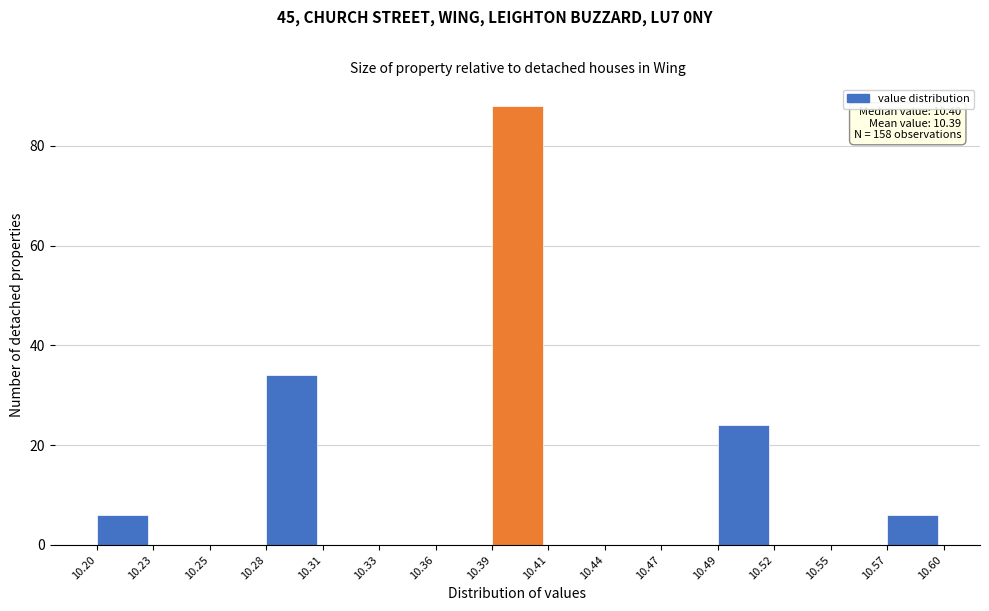

Which range on the x-axis has the tallest bar?

10.39 to 10.41